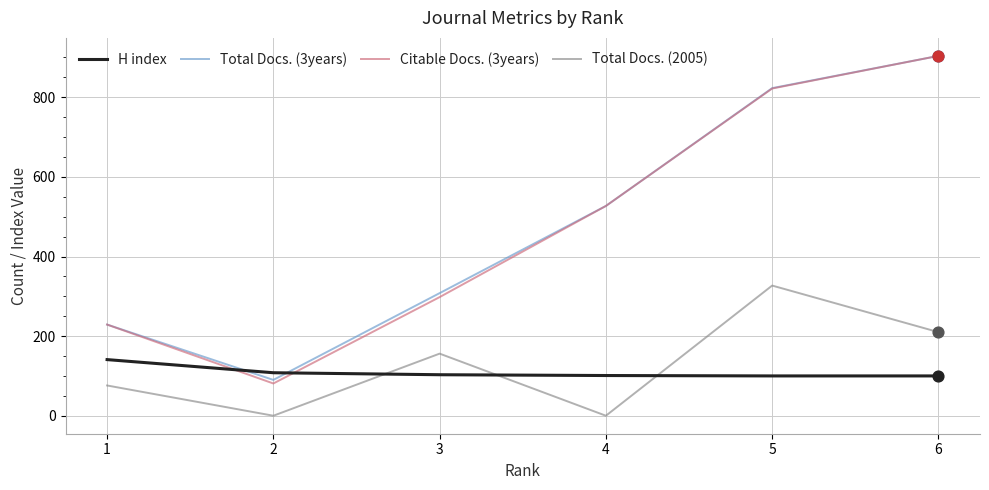

At which category is the sum across all series the highest?

6